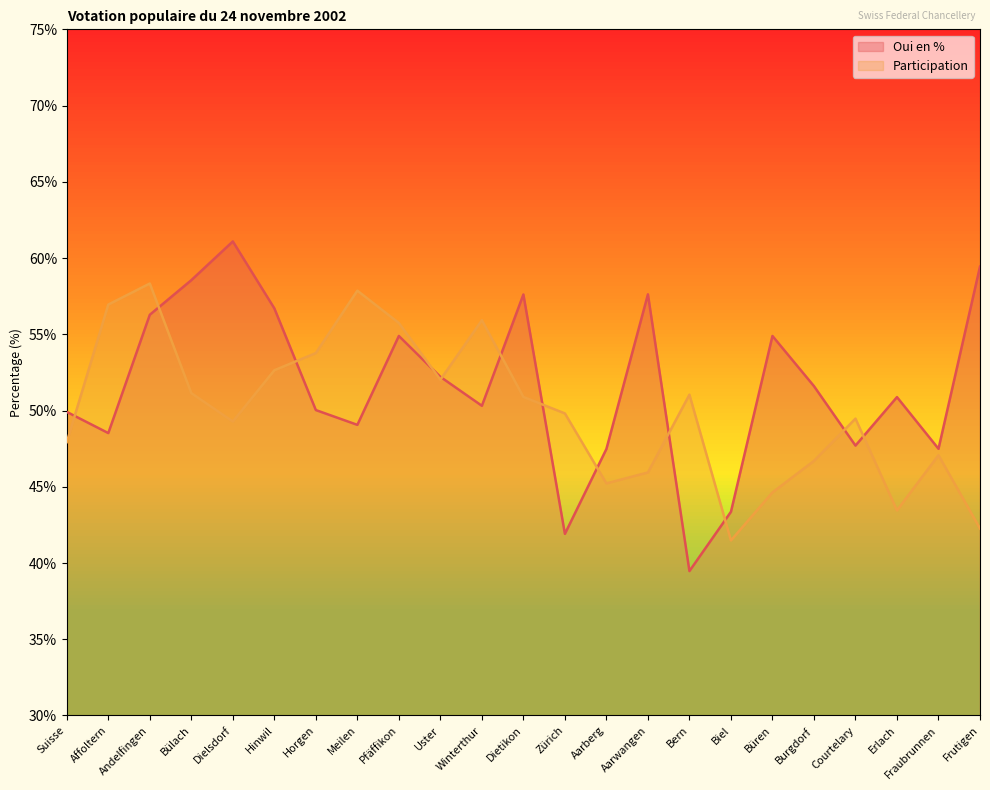

At how many categories does at least one series exceed 45?

22